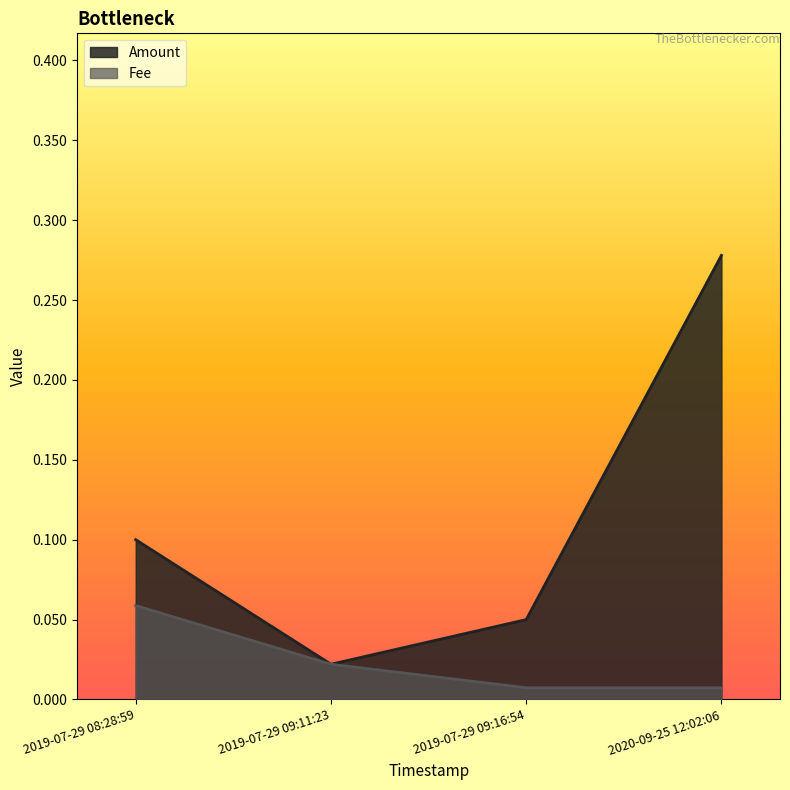

At which label is Amount closest to 0?

2019-07-29 09:11:23